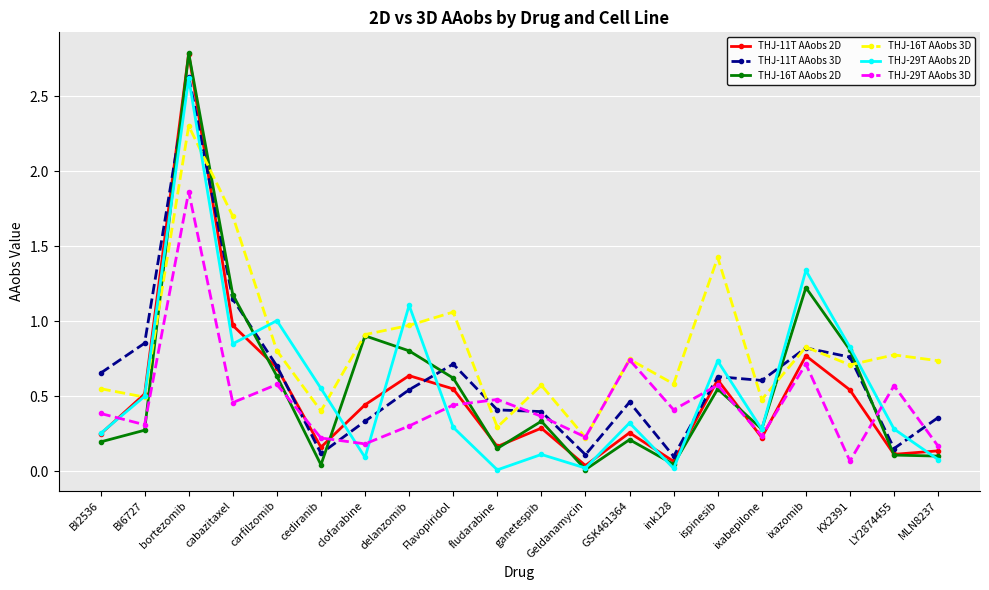

What is the total value across all series at BI2536?

2.3